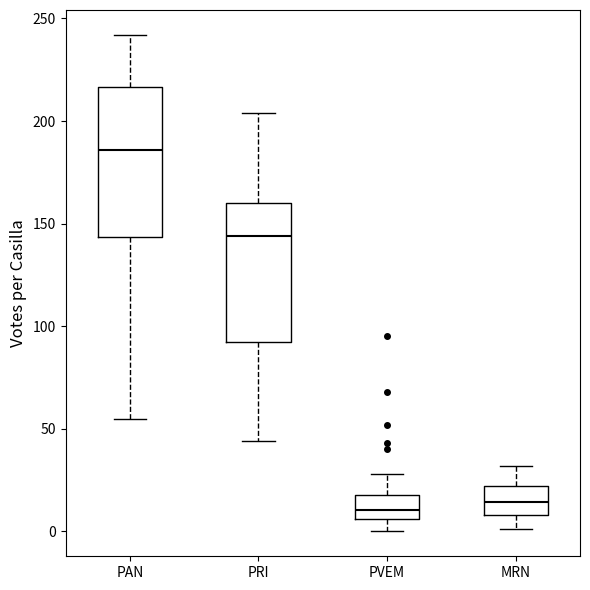

Which box is the tallest, from its lower edge to its upper edge?

PAN